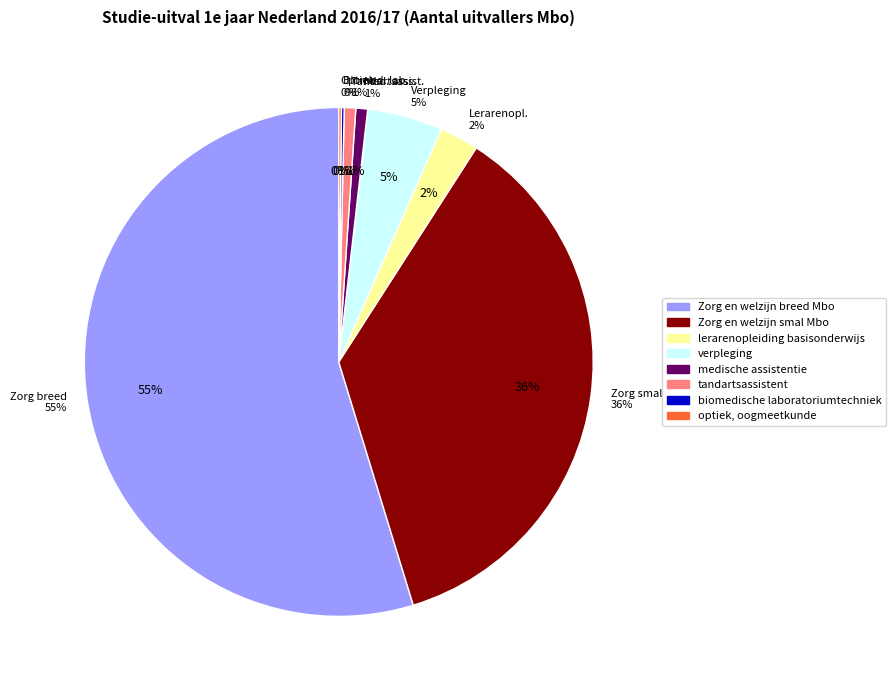

What is the smallest slice in the pie chart?

optiek, oogmeetkunde